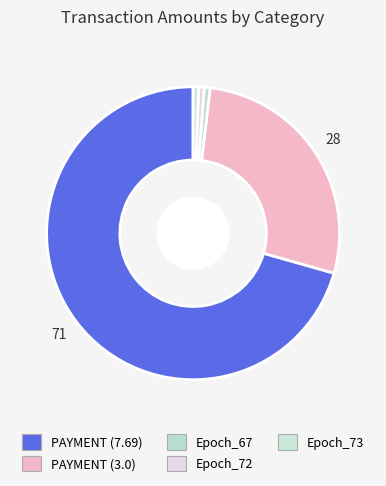

How many segments does this pie chart have?

5